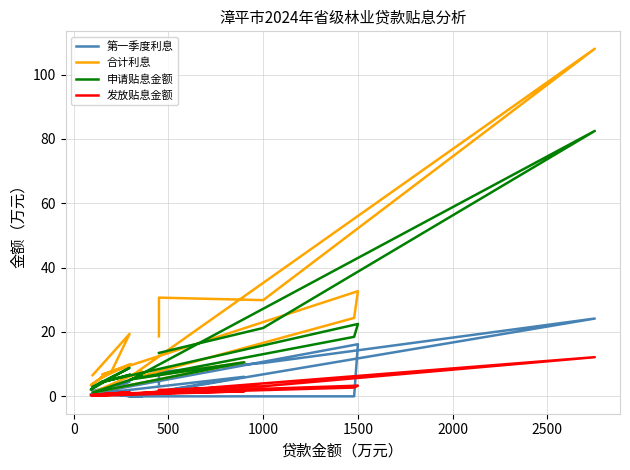

True or false: 申请贴息金额 and 合计利息 cross at least once.

False